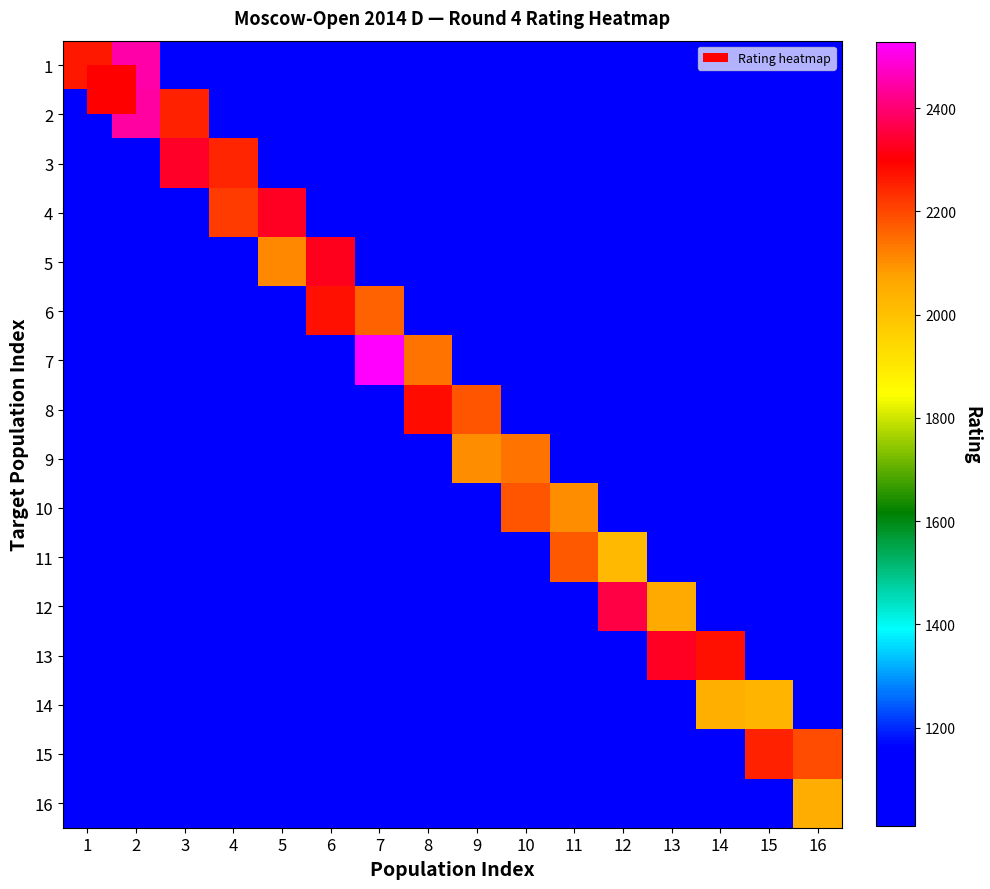

How many data points does each series have?

16